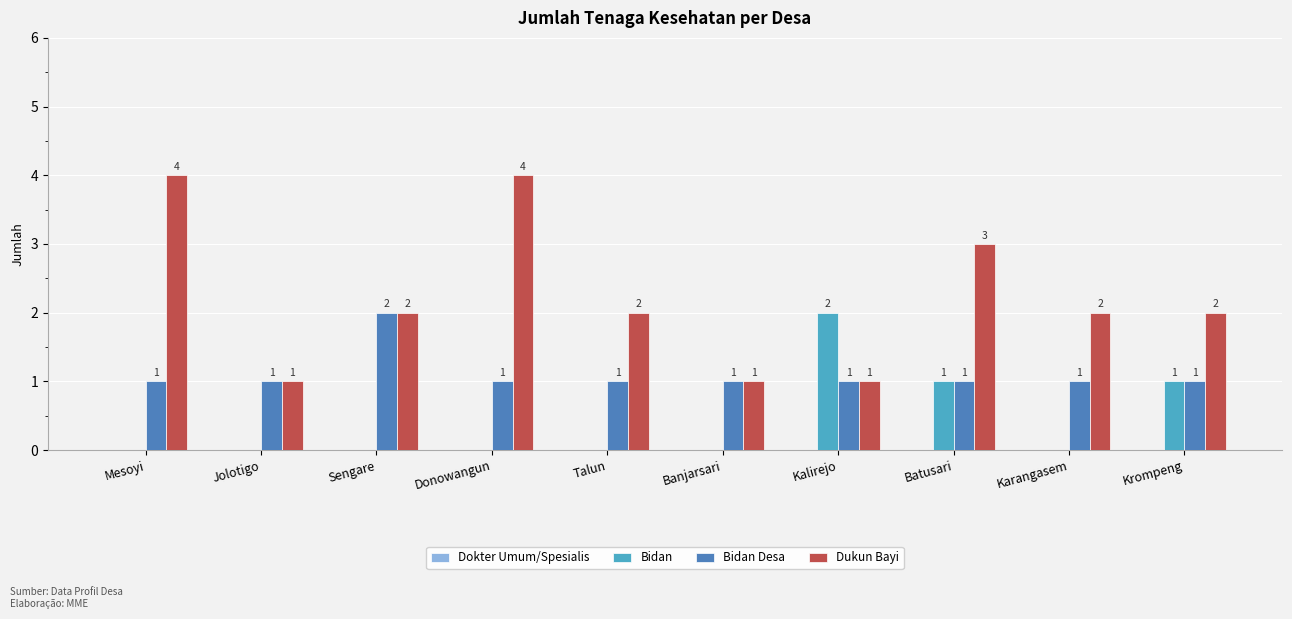

Which series changed the most between Batusari and Krompeng?

Dukun Bayi